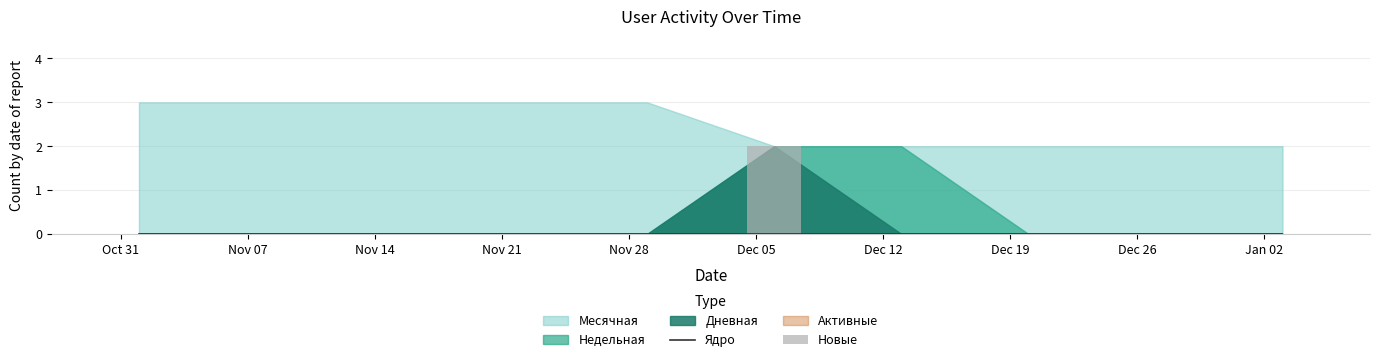

Count the Новые values in the range 0 to 1.

9